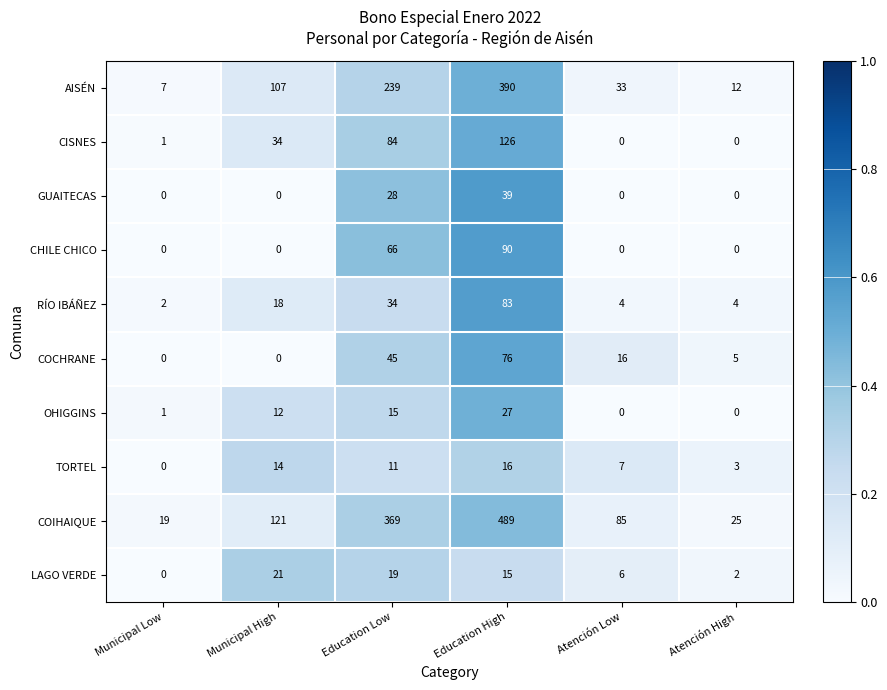

The OHIGGINS series shows 17 at Municipal High. True or false?

False